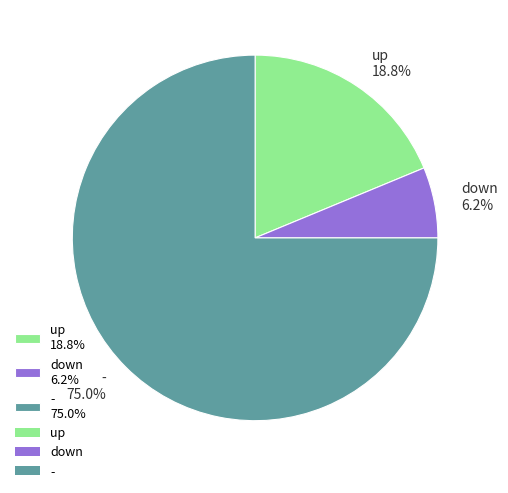

Which has a higher value, down 6.2% or - 75.0%?

- 75.0%